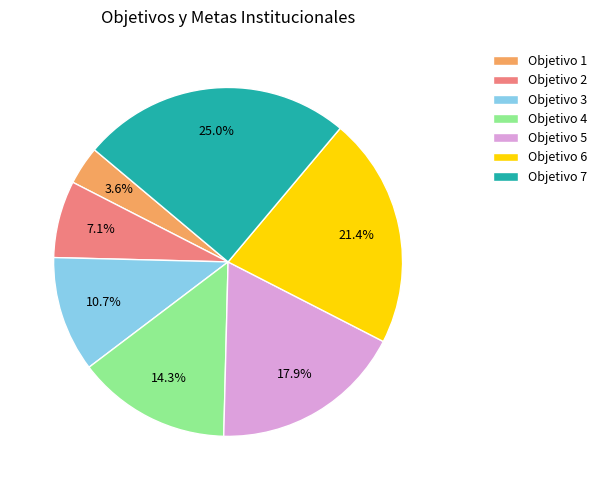

Is there any slice that represents more than half of the pie?

No